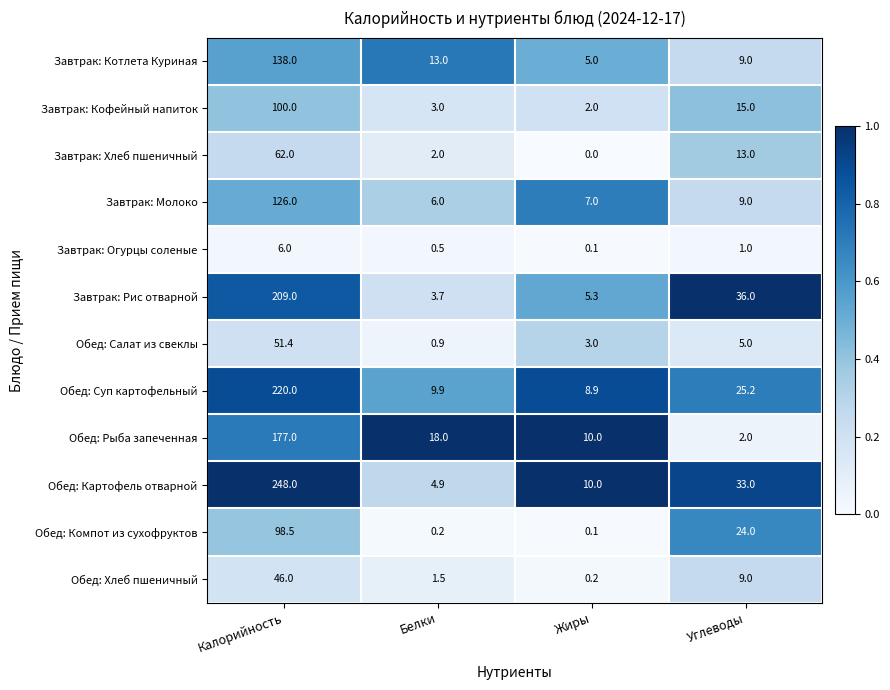

The value of Обед: Суп картофельный at Белки is 14.5. True or false?

False